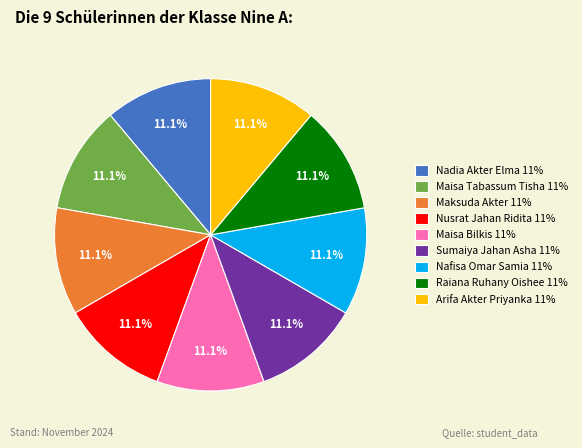

How many slices are in this pie chart?

9